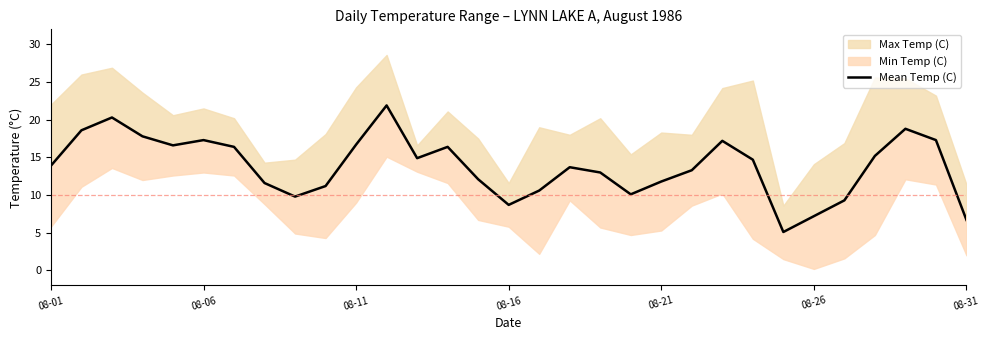

At which label is the value closest to 13?

18